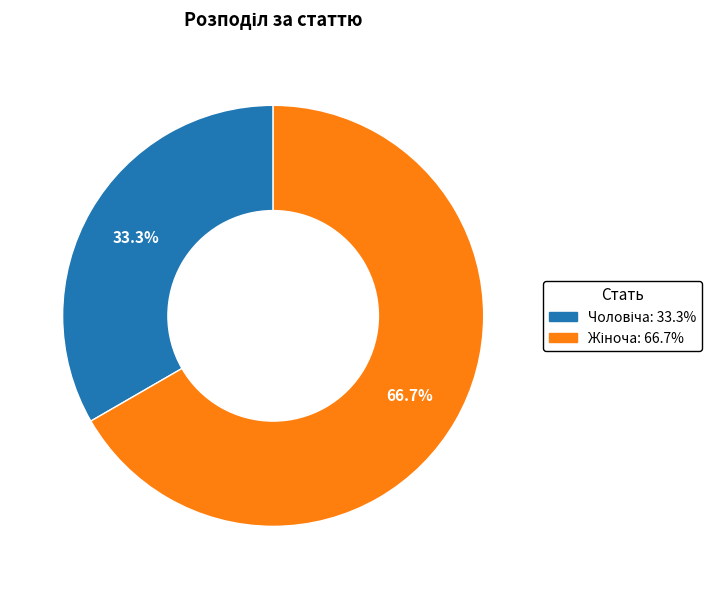

Does any single category account for the majority?

Yes